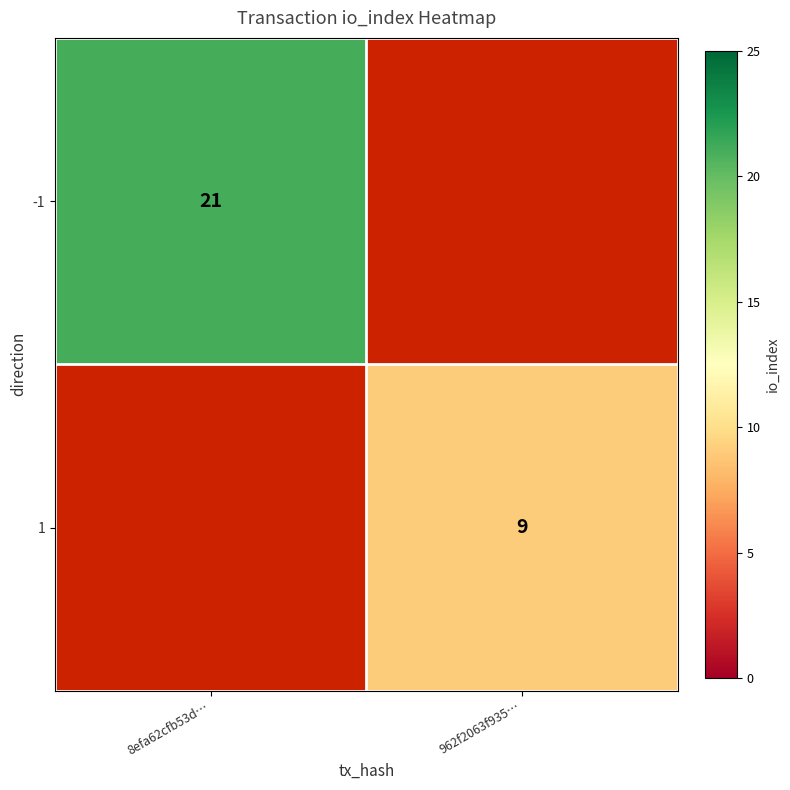

True or false: -1 has a value of 32 at 8efa62cfb53d….

False